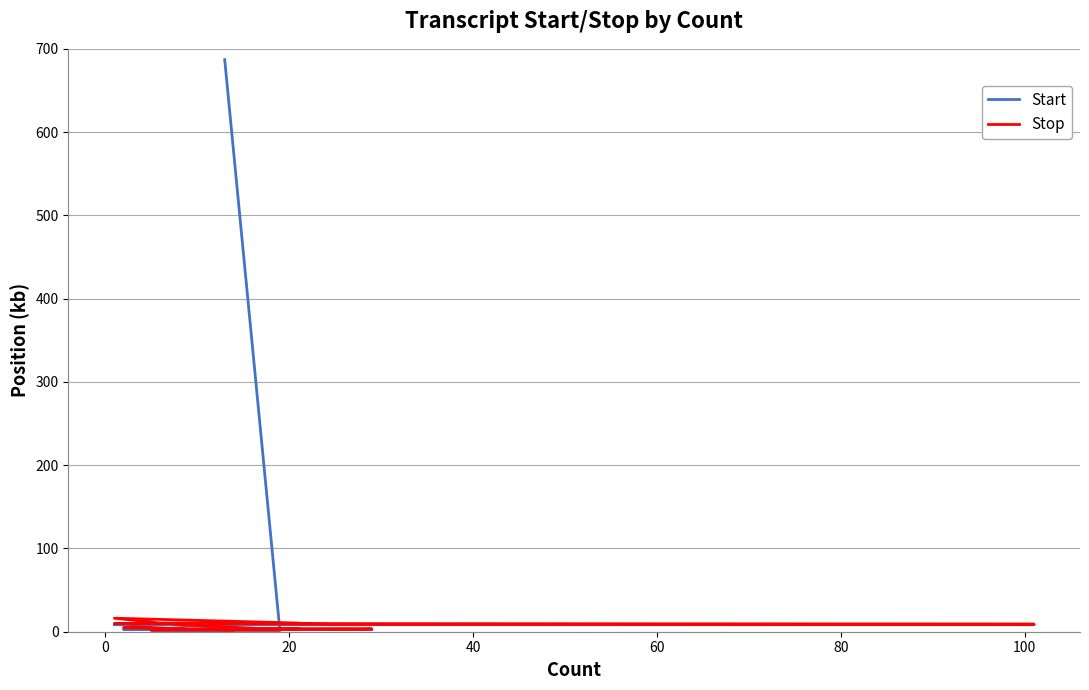

How many times do Start and Stop cross each other?

1